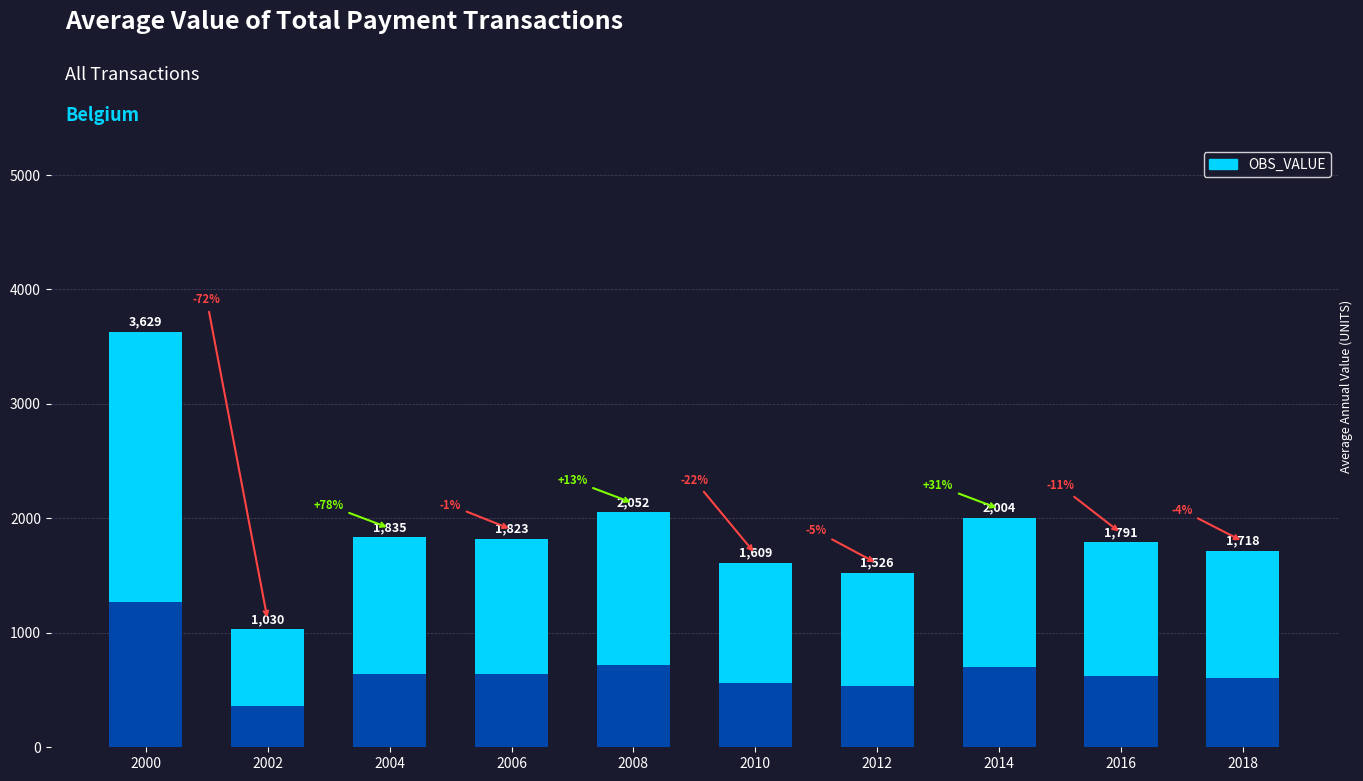

What is the change in value from 2006 to 2016?

-31.9